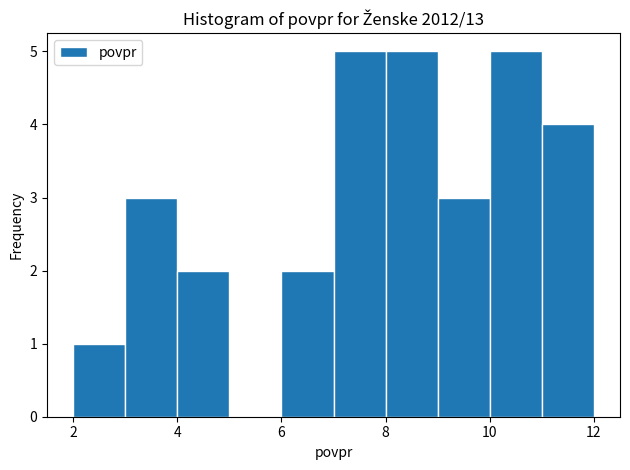

What is the height of the bar covering 10 to 11 on the x-axis? The values are not printed on the chart, so give them approximately, as read against the axis.

5